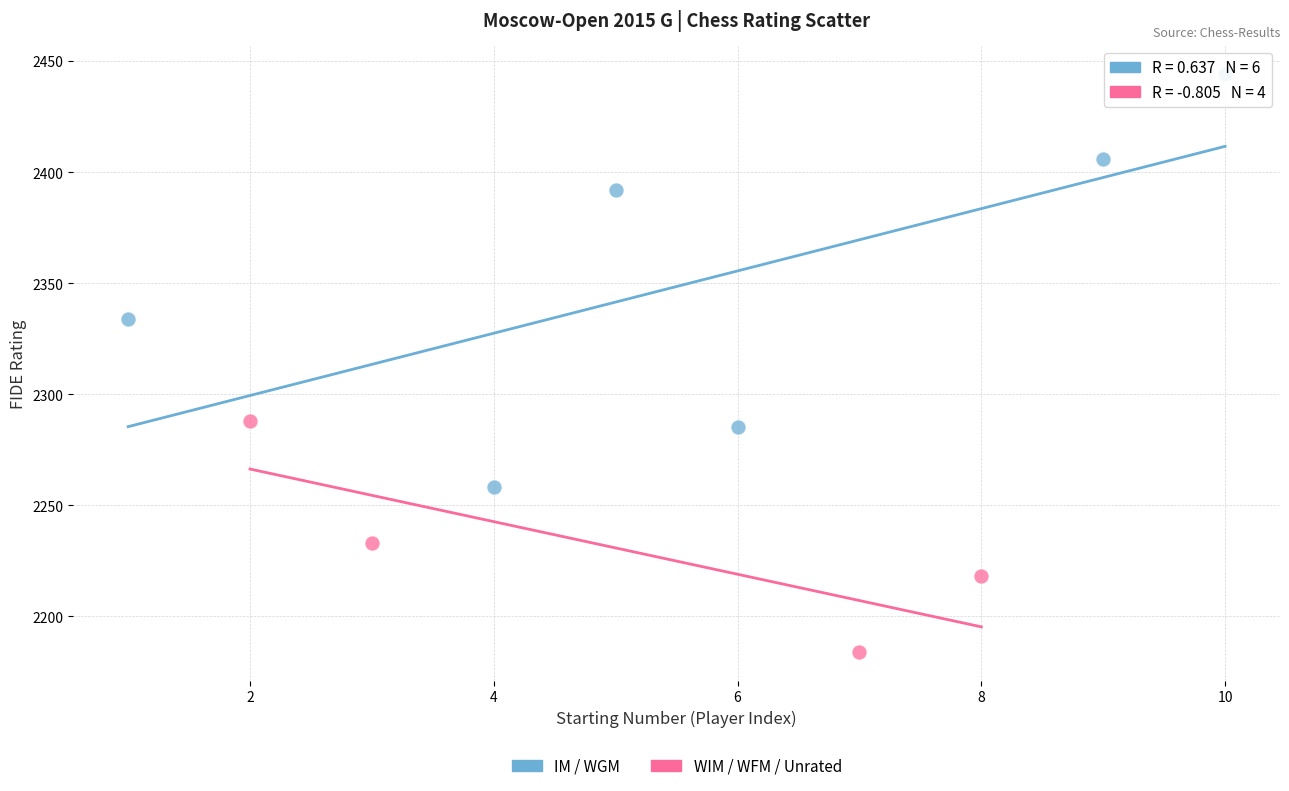

Which series has the widest spread of Y values?

IM / WGM